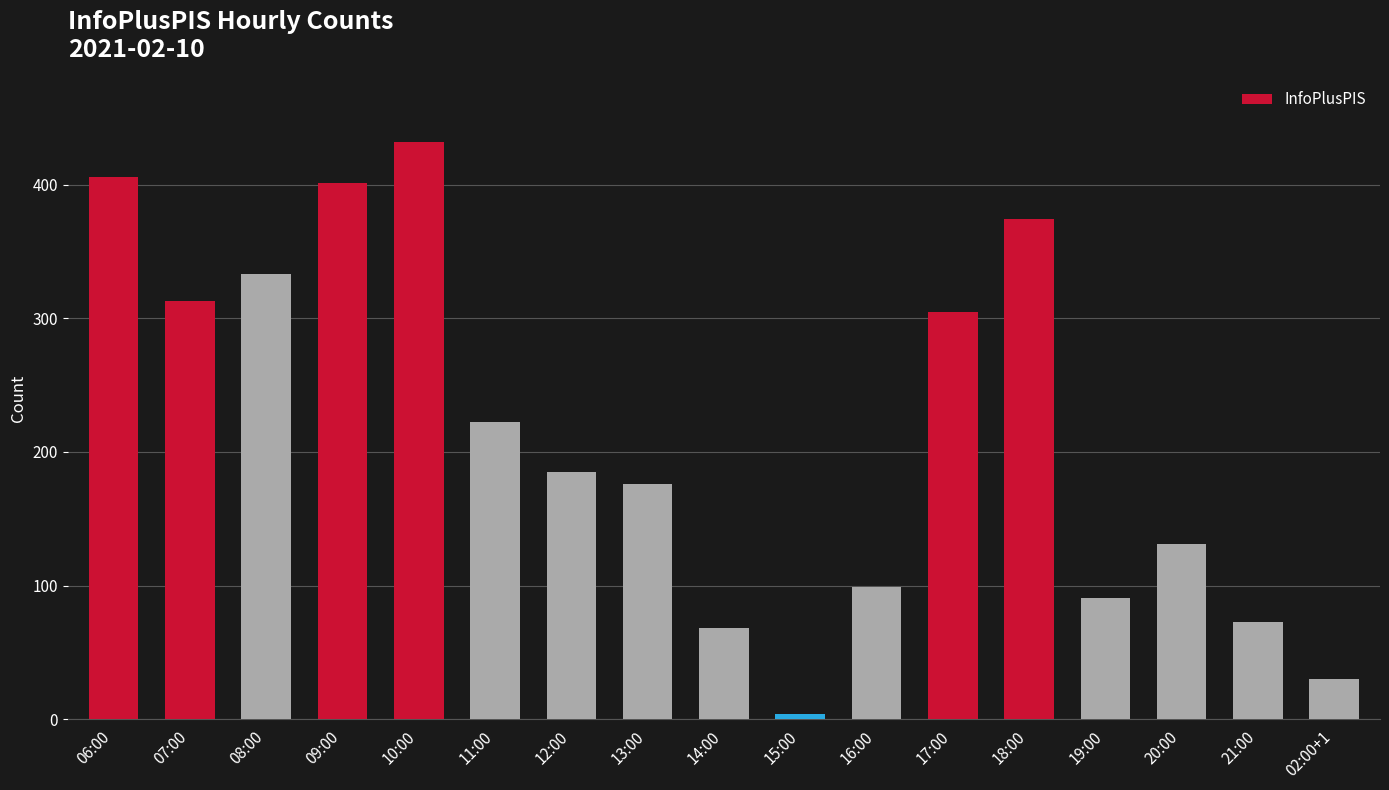

What is the smallest value displayed?

4